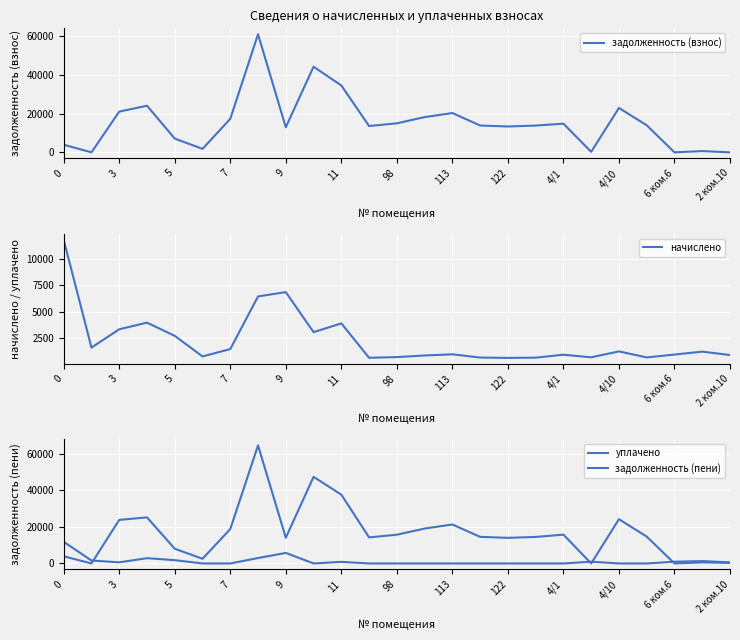

What are all the series names shown in the legend?

задолженность (взнос), начислено, уплачено, задолженность (пени)